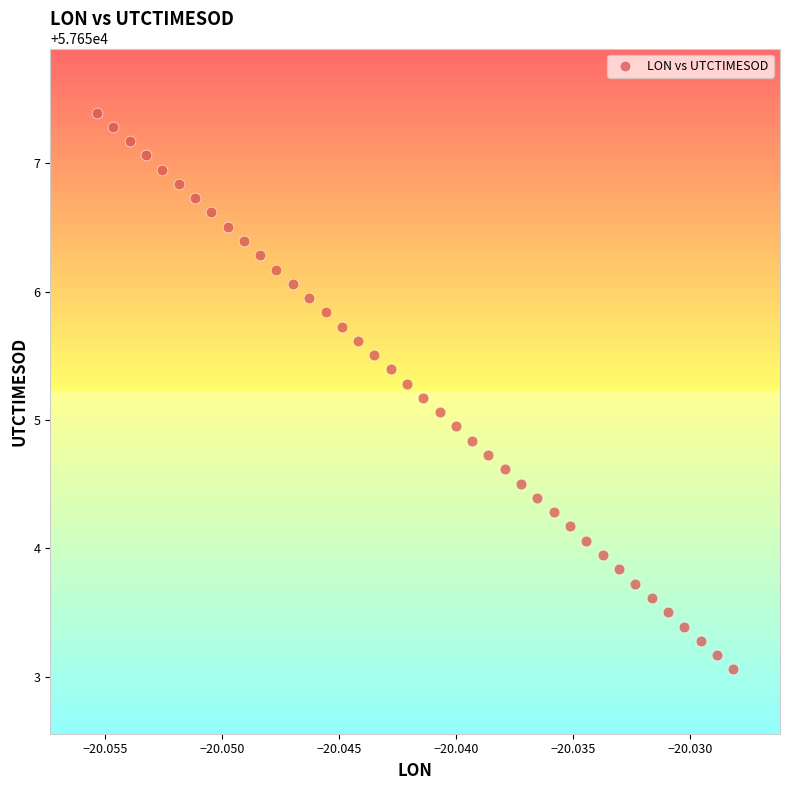

What is the range of Y values (max minus min)?

4.3